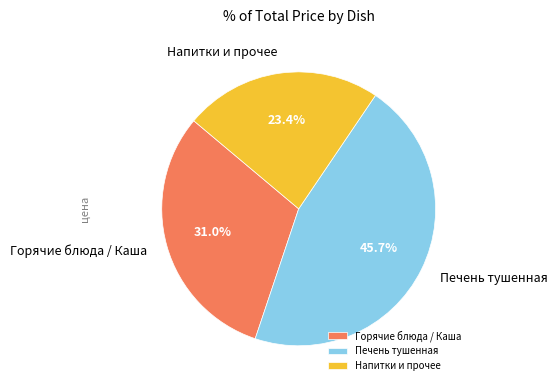

What is the ratio of the value at Напитки и прочее to the value at Печень тушенная?

0.5